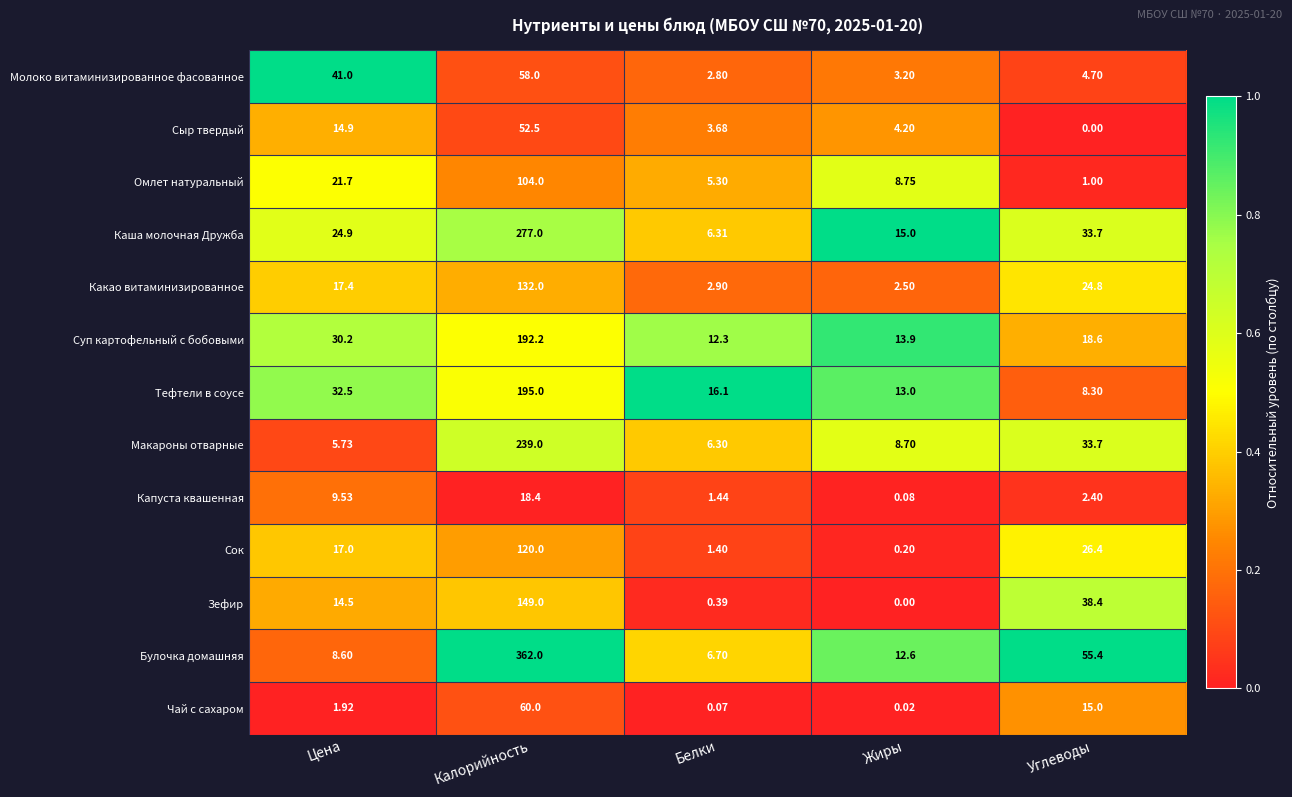

Which category has the lowest value in the Капуста квашенная series?

Жиры